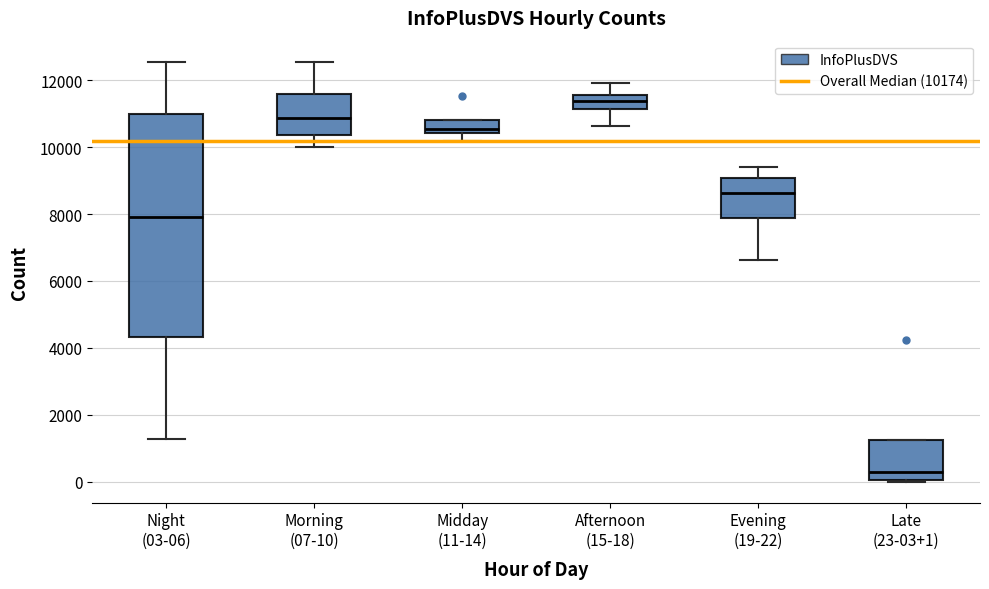

Reading left to right, transcribe this box plot: for each box, give where its median line is, the range the box spans, and where its two whiskers end, as read against the y-axis. The values are not printed on the chart, so give them approximately, as read against the axis.

Night (03-06): median 7800, box 4400 to 11000, whiskers 1200 to 12600
Morning (07-10): median 10800, box 10400 to 11600, whiskers 10000 to 12600
Midday (11-14): median 10600, box 10400 to 10800, whiskers 10200 to 10800
Afternoon (15-18): median 11400, box 11200 to 11600, whiskers 10600 to 12000
Evening (19-22): median 8600, box 7800 to 9000, whiskers 6600 to 9400
Late (23-03+1): median 400, box 0 to 1200, whiskers 0 to 1200